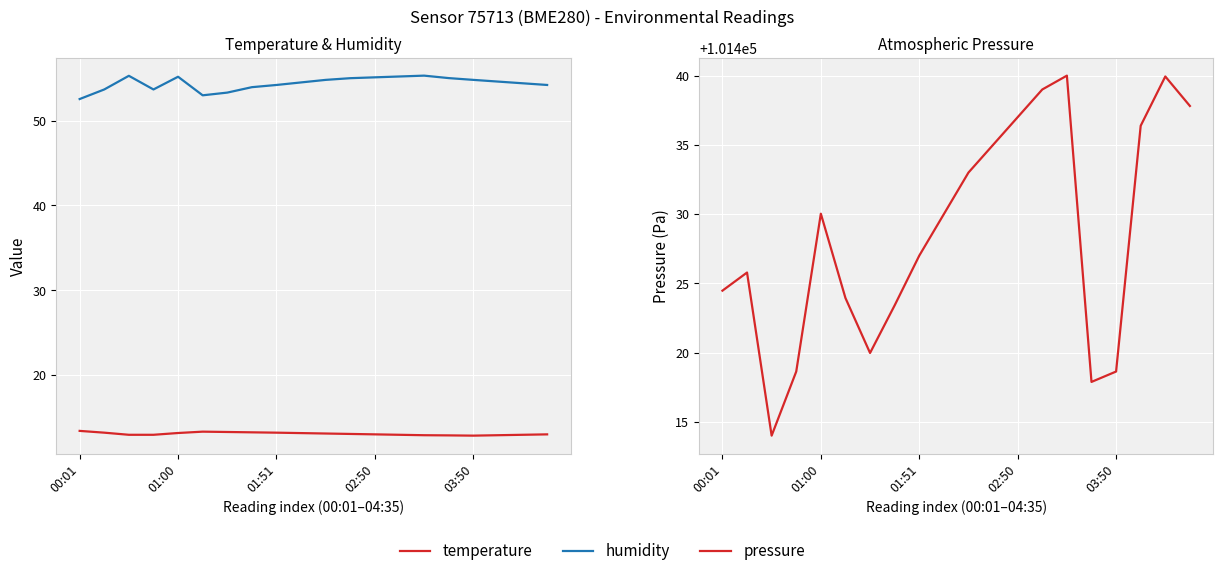

Is this an area chart (filled region under the line)?

No